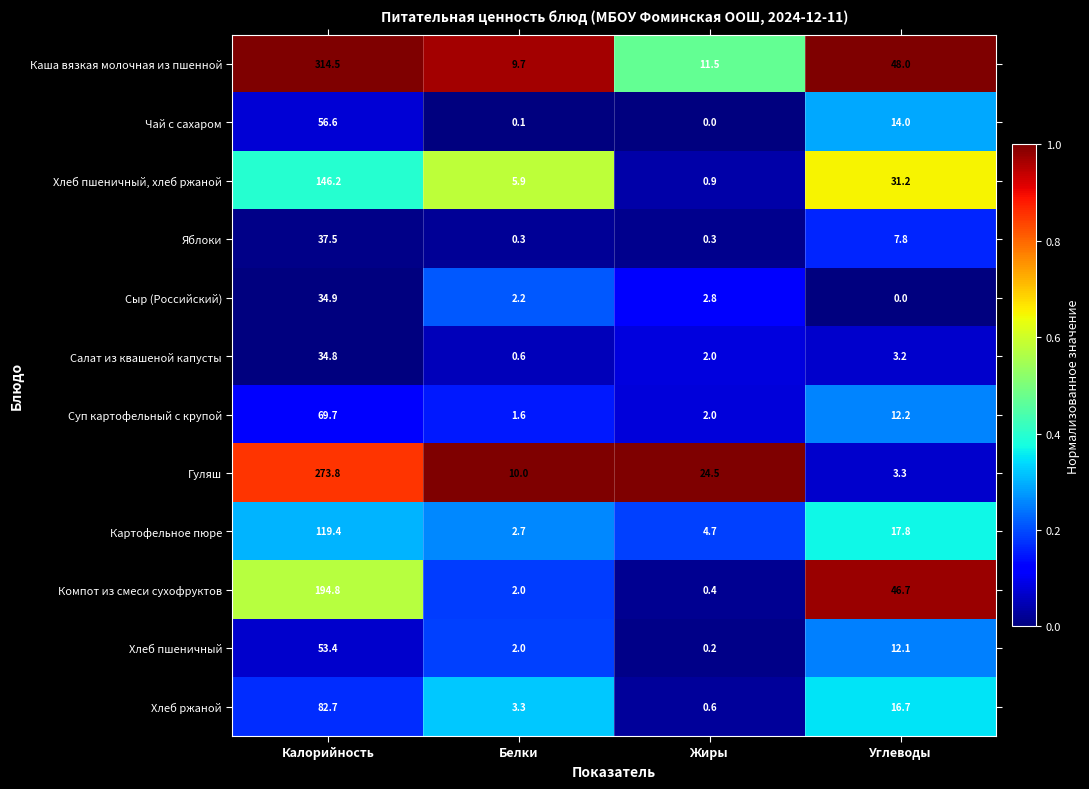

Which label corresponds to the largest value in the chart?

Калорийность